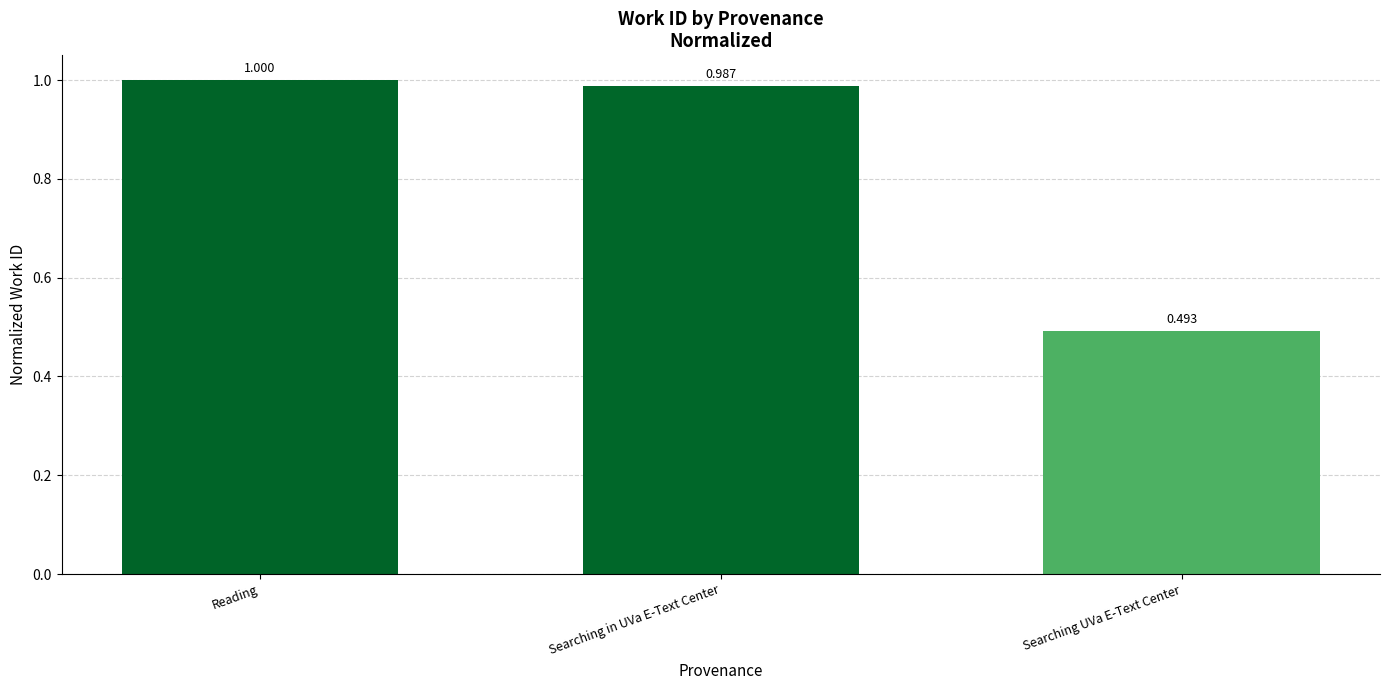

List the labels in order of value, largest first.

Reading, Searching in UVa E-Text Center, Searching UVa E-Text Center